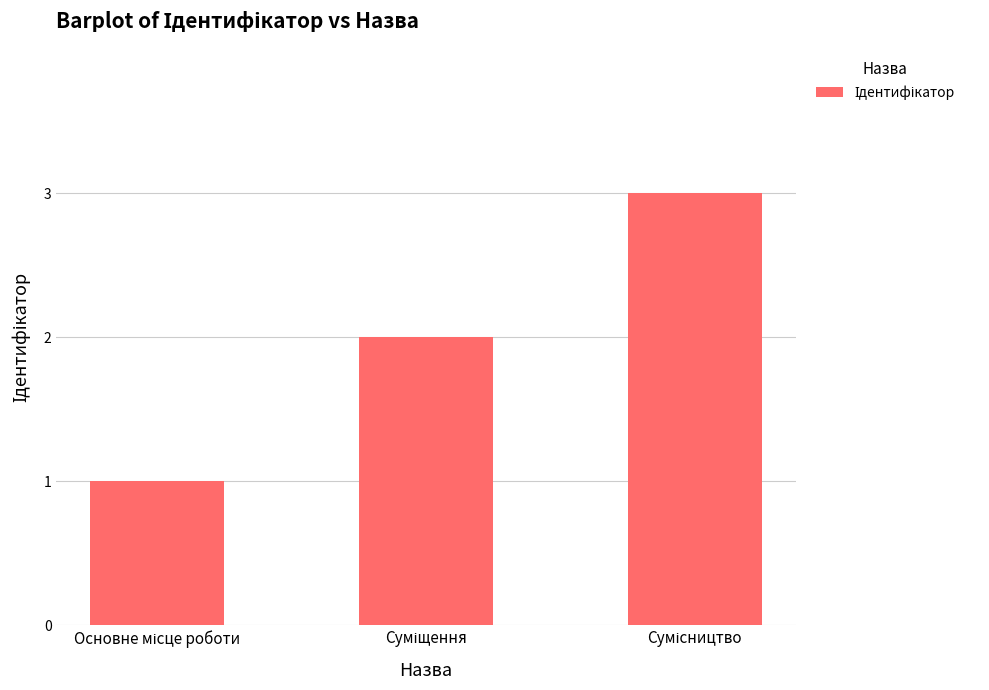

What is the maximum value shown in the chart?

3